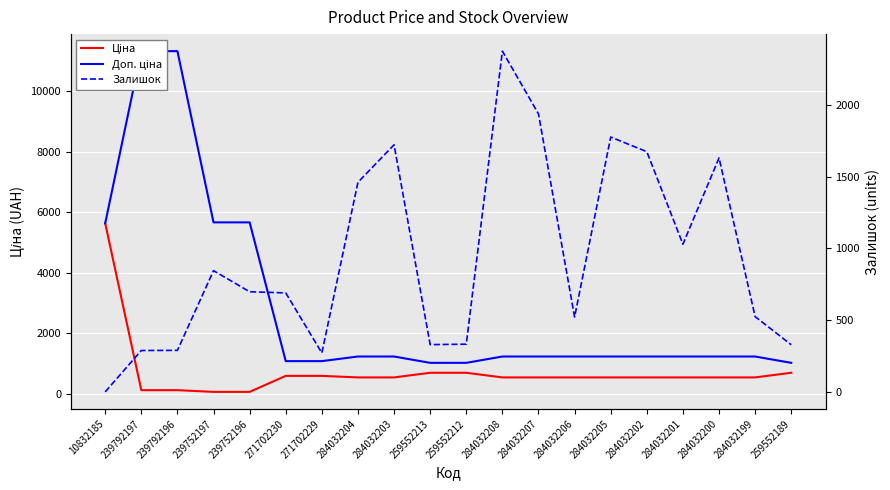

What is the label of the 9th point from the left?

284032203